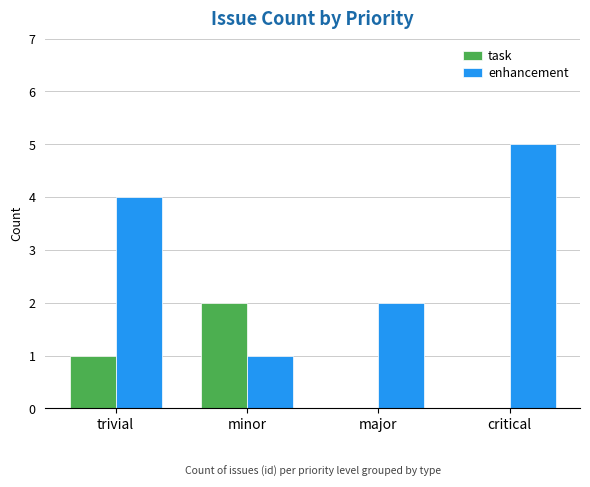

Reading left to right, what are all the values shown in this chart?

task: trivial=1	minor=2	major=0	critical=0
enhancement: trivial=4	minor=1	major=2	critical=5